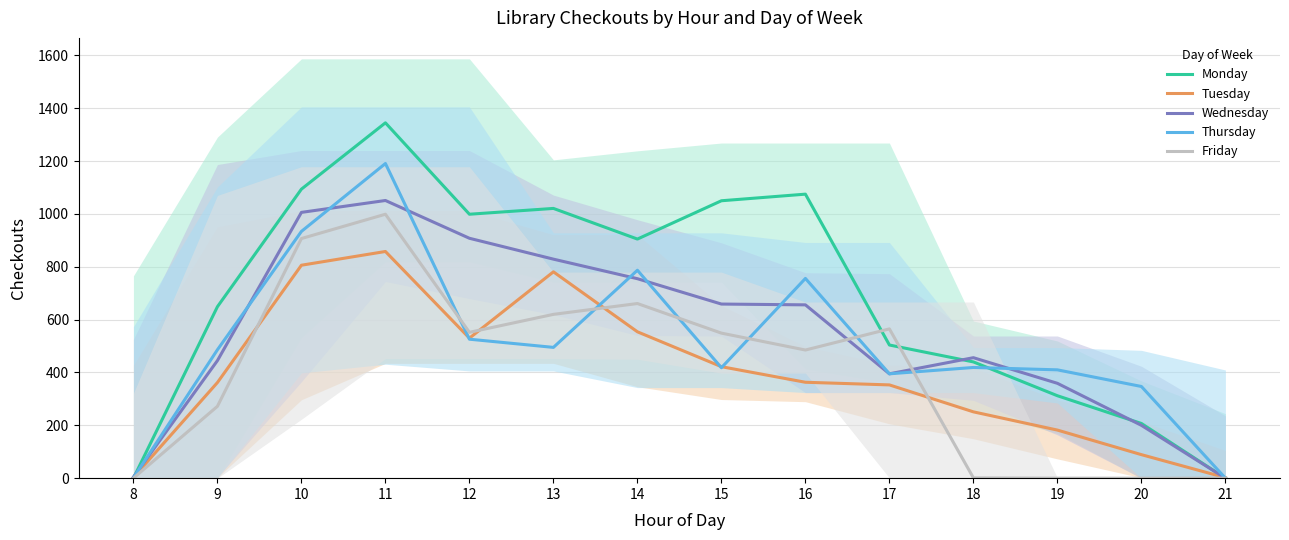

How many data points in Thursday are less than 486?

7